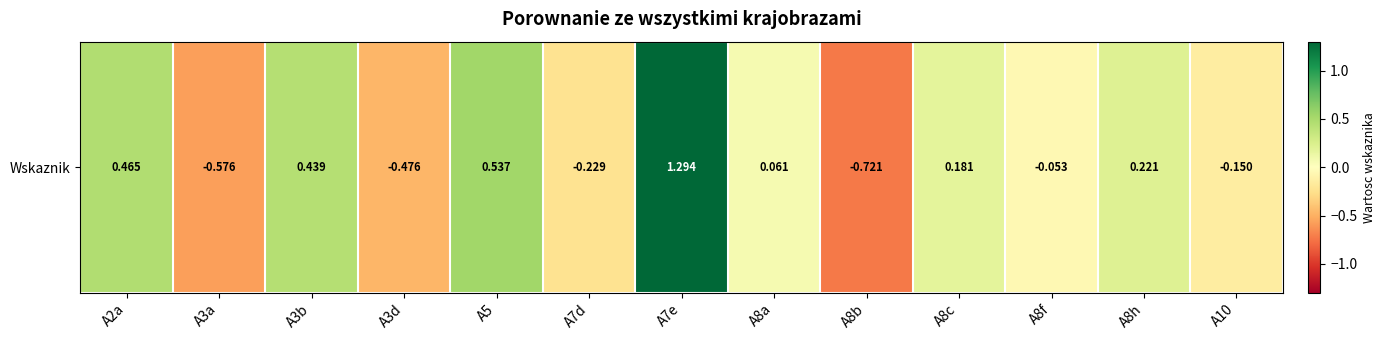

Rank the categories by value from lowest to highest.

A8b, A3a, A3d, A7d, A10, A8f, A8a, A8c, A8h, A3b, A2a, A5, A7e